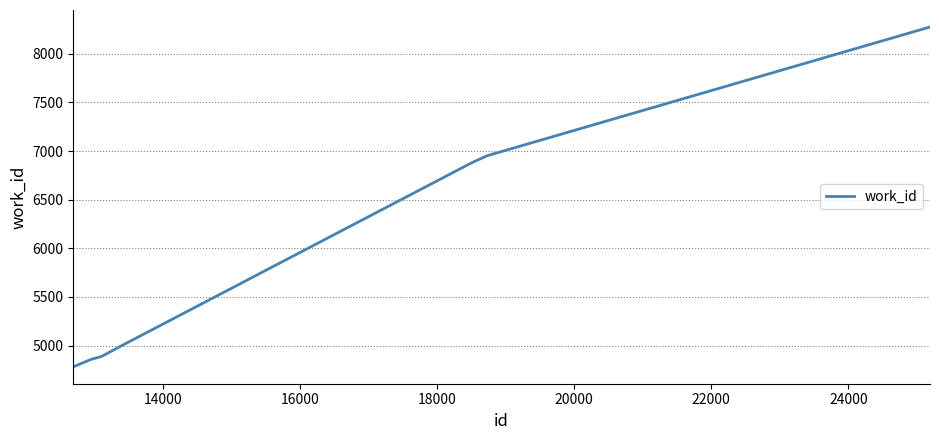

What is the difference between the maximum and minimum values?

3494